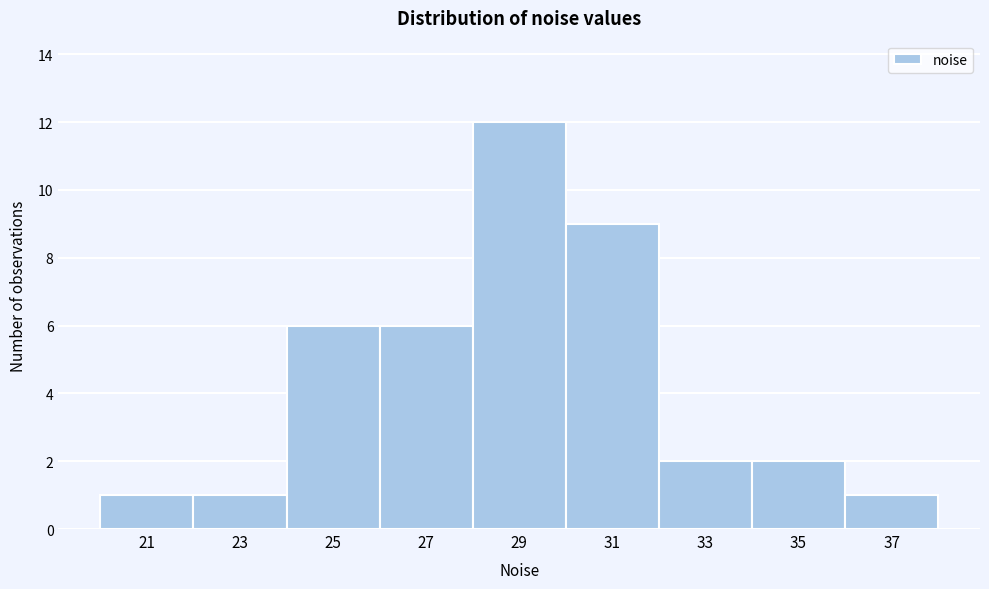

Reading left to right, what are all the values shown in this chart?

21=1	23=1	25=6	27=6	29=12	31=9	33=2	35=2	37=1